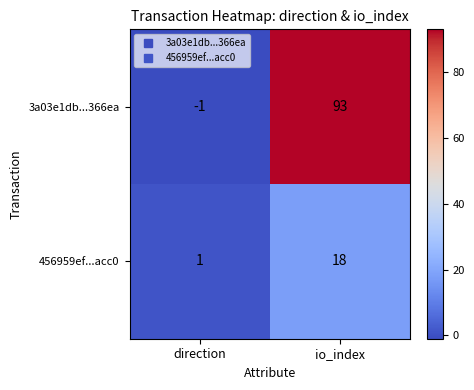

Which series changed the most between direction and io_index?

3a03e1db...366ea